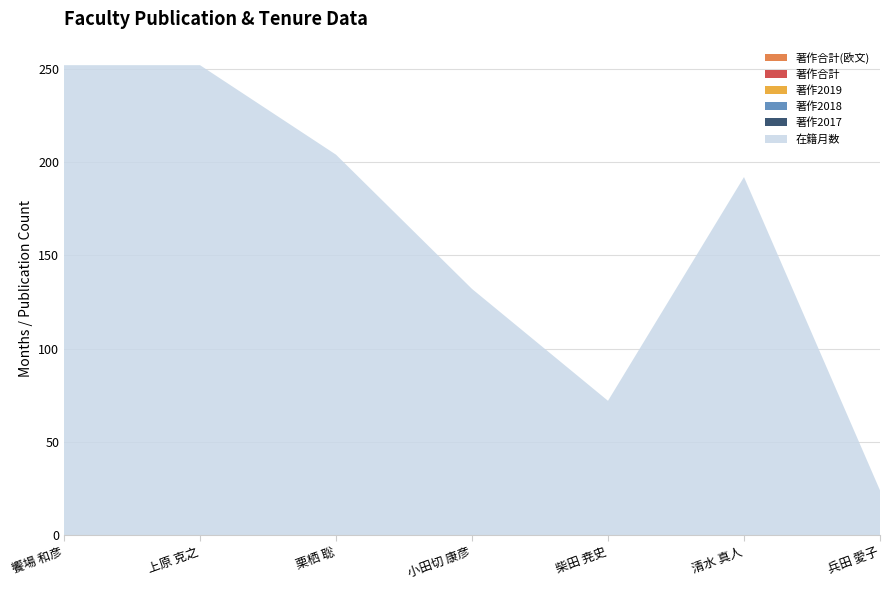

Reading left to right, transcribe all the data shown in this chart.

在籍月数: 饗場 和彦=252	上原 克之=252	栗栖 聡=204	小田切 康彦=132	柴田 尭史=72	清水 真人=192	兵田 愛子=24
著作2017: 饗場 和彦=0	上原 克之=0	栗栖 聡=0	小田切 康彦=0	柴田 尭史=0	清水 真人=0	兵田 愛子=0
著作2018: 饗場 和彦=0	上原 克之=0	栗栖 聡=0	小田切 康彦=0	柴田 尭史=0	清水 真人=0	兵田 愛子=0
著作2019: 饗場 和彦=0	上原 克之=0	栗栖 聡=0	小田切 康彦=0	柴田 尭史=0	清水 真人=0	兵田 愛子=0
著作合計: 饗場 和彦=0	上原 克之=0	栗栖 聡=0	小田切 康彦=0	柴田 尭史=0	清水 真人=0	兵田 愛子=0
著作合計(欧文): 饗場 和彦=0	上原 克之=0	栗栖 聡=0	小田切 康彦=0	柴田 尭史=0	清水 真人=0	兵田 愛子=0